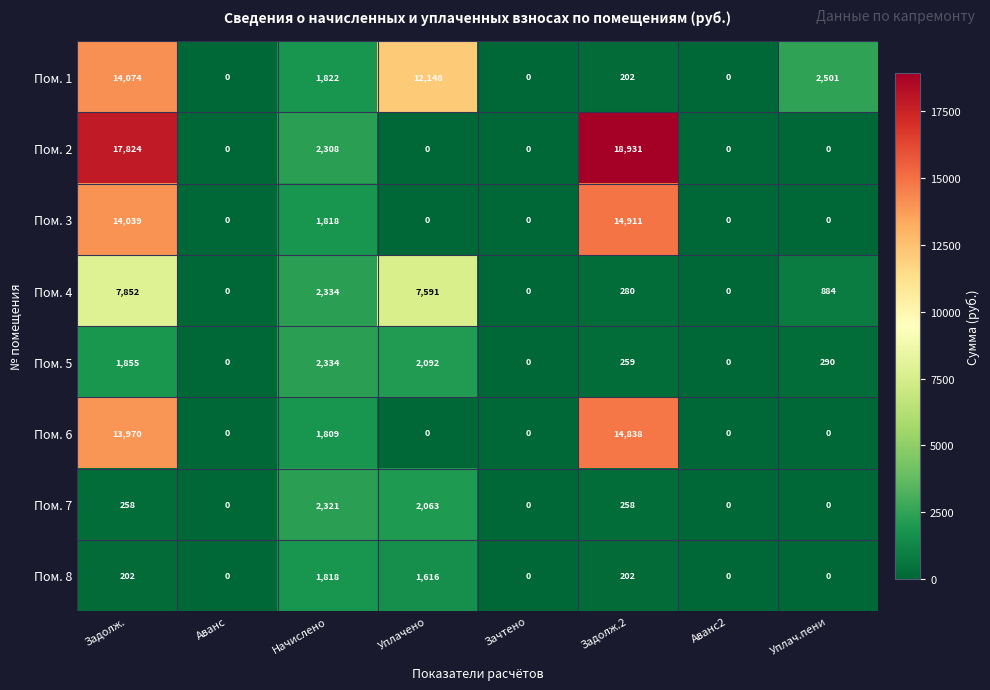

What is the sum of all Пом. 8 values?

3838